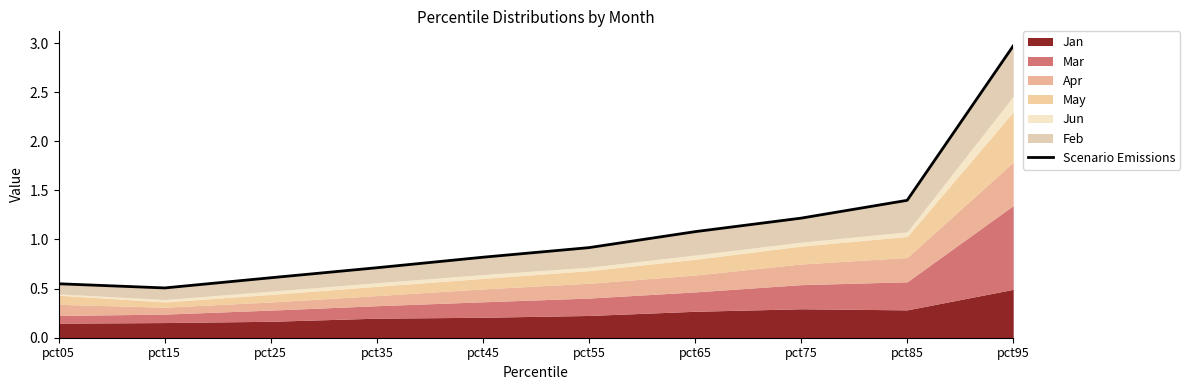

What is the difference between the maximum and minimum values?

2.5